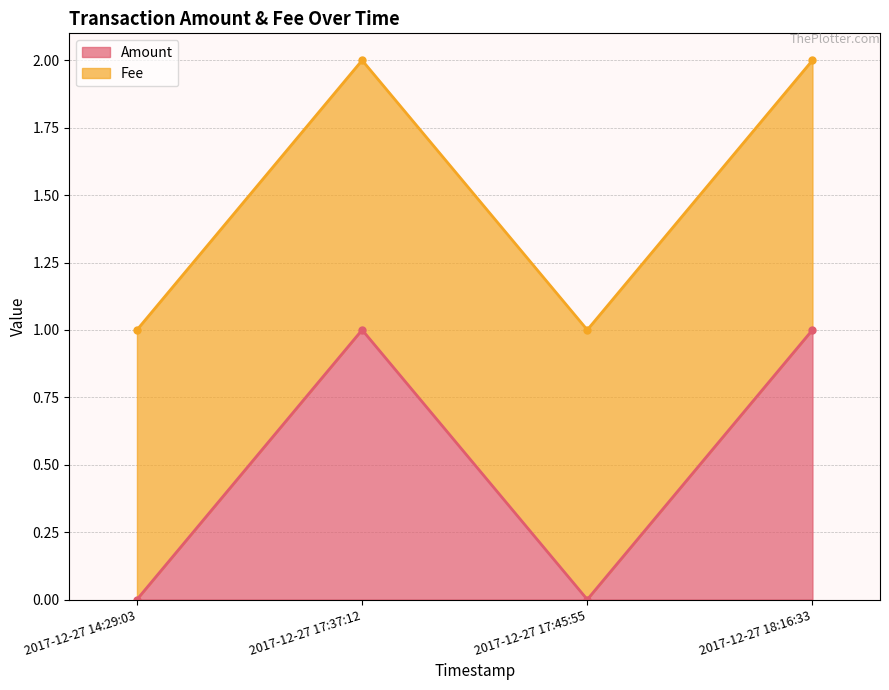

Rank the categories by value from lowest to highest.

2017-12-27 14:29:03, 2017-12-27 17:45:55, 2017-12-27 17:37:12, 2017-12-27 18:16:33